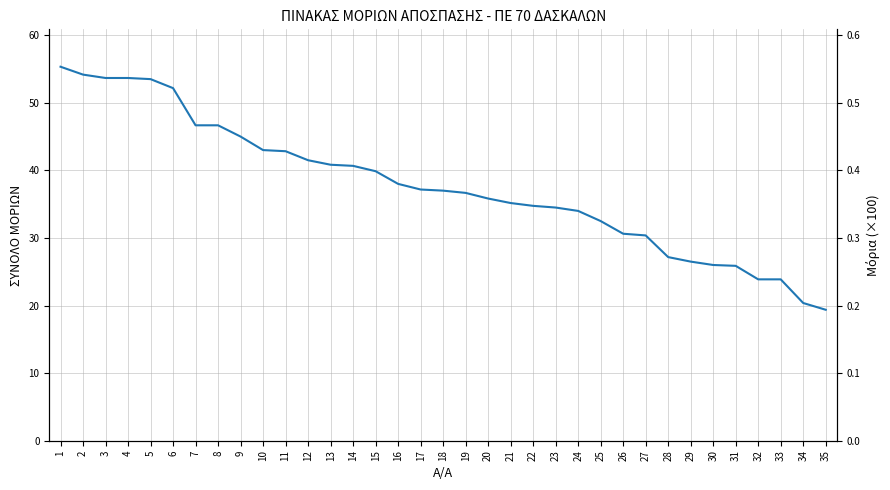

Which has a higher value, 9 or 10?

9